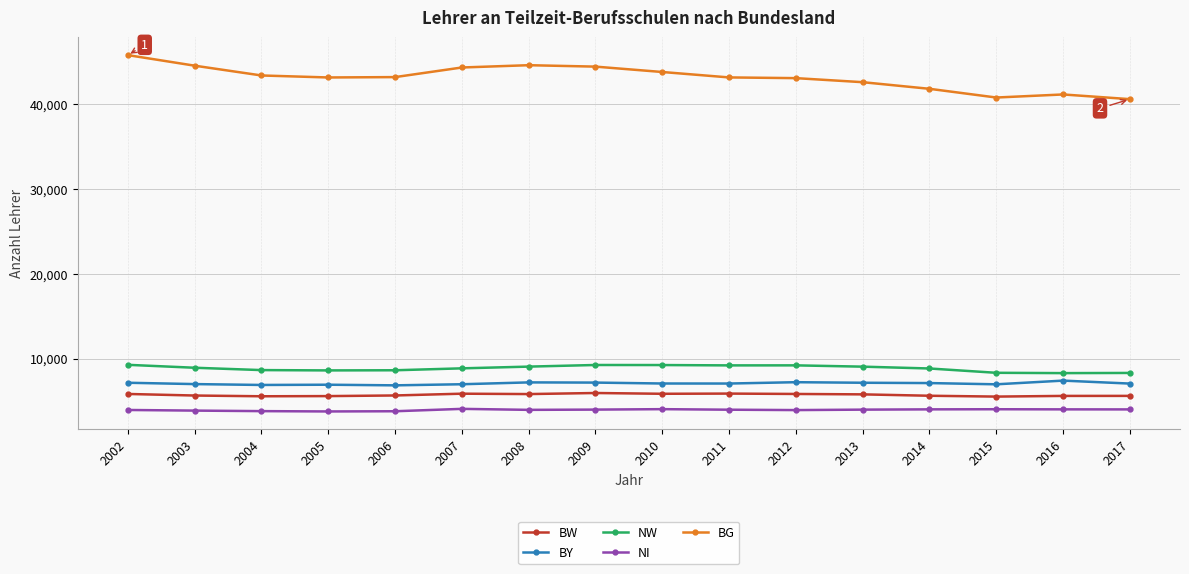

The NW series shows 8275.5 at 2016. True or false?

True